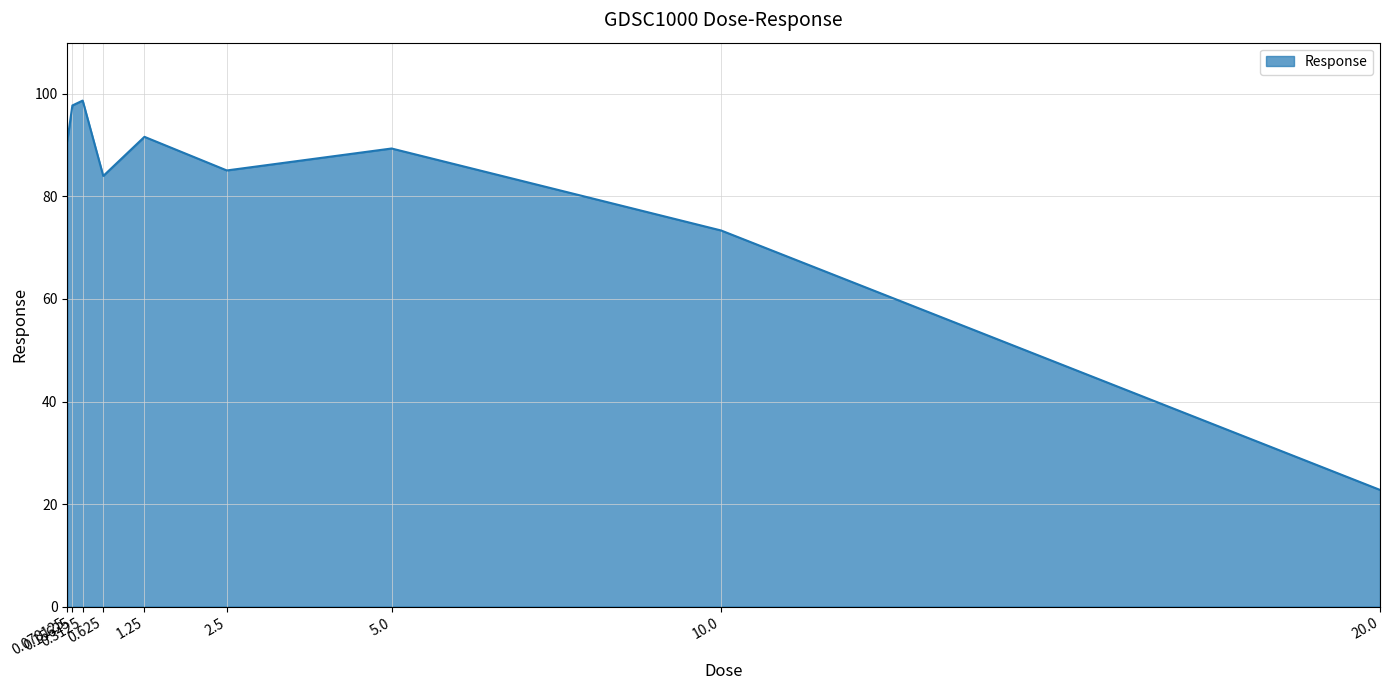

What is the difference between the second highest and minimum values?

75.0